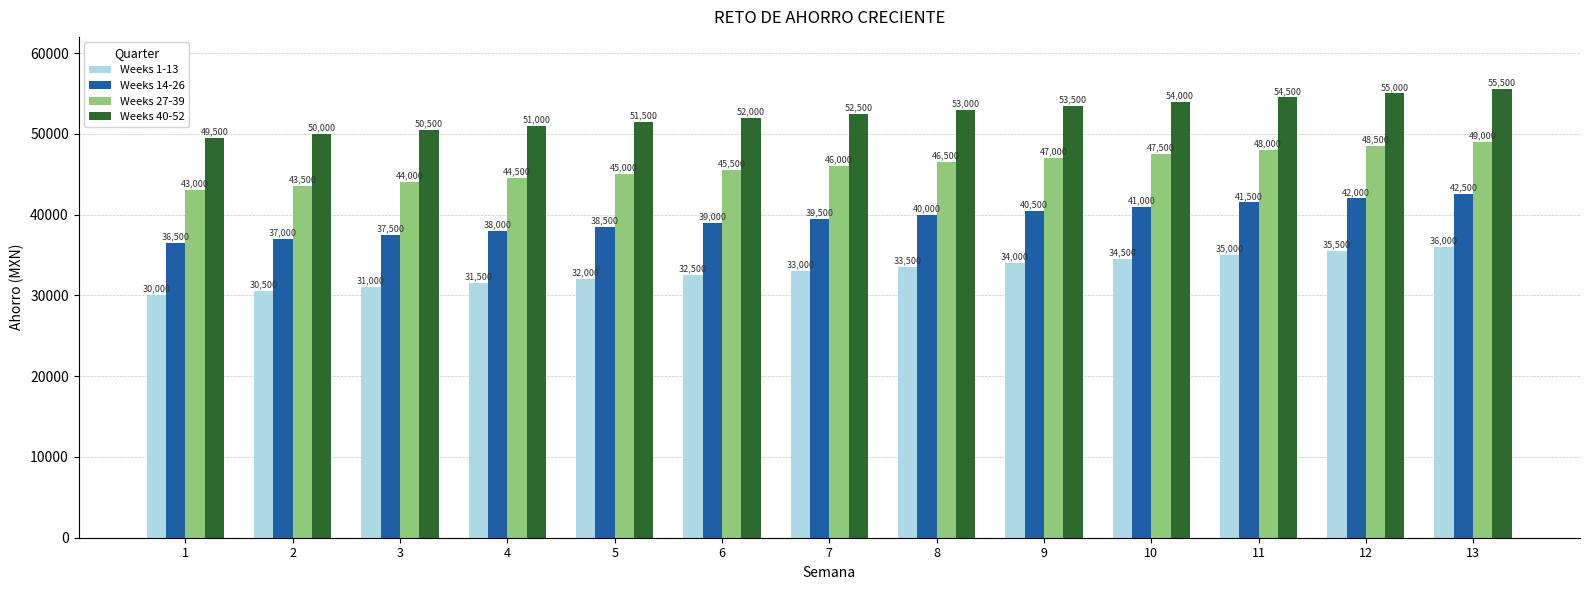

What is the sum of all Weeks 27-39 values?

598000